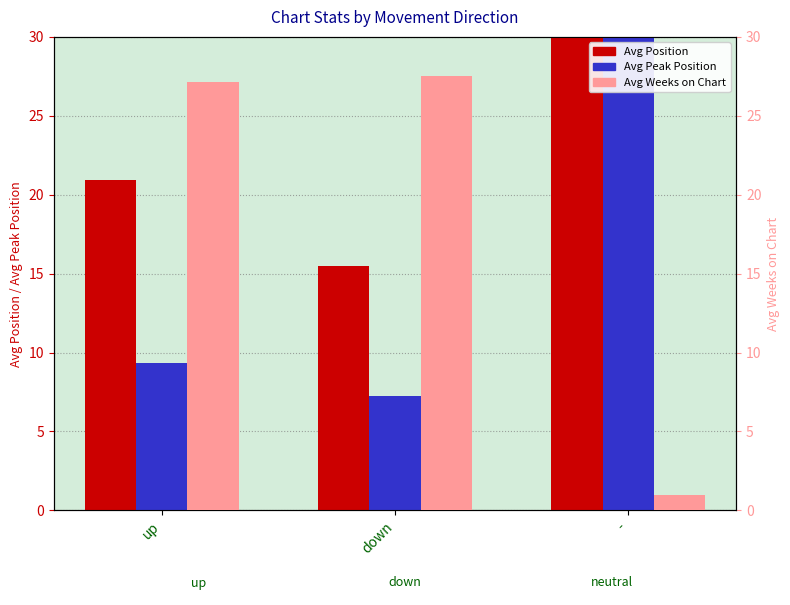

Between down and -, which series saw the biggest shift?

Avg Peak Position